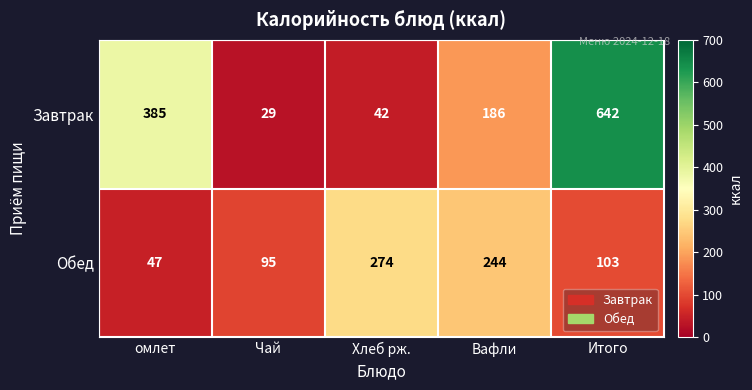

Which series has the largest total across all categories?

Завтрак